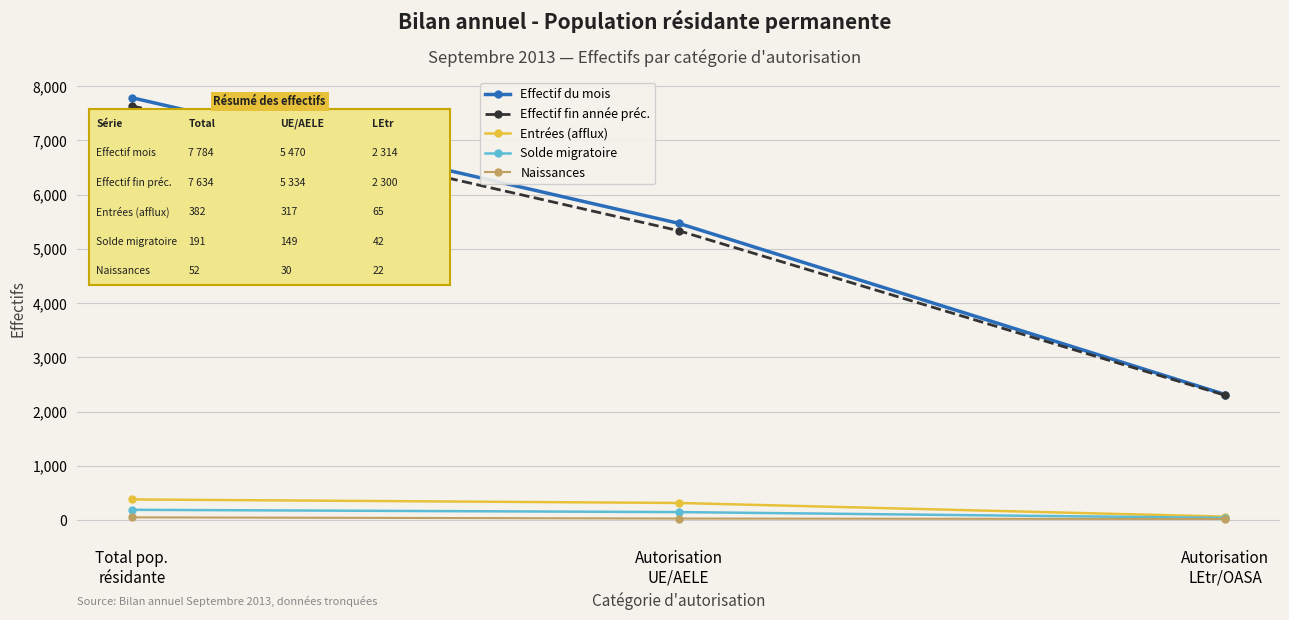

Which series has the widest spread of values?

Effectif du mois